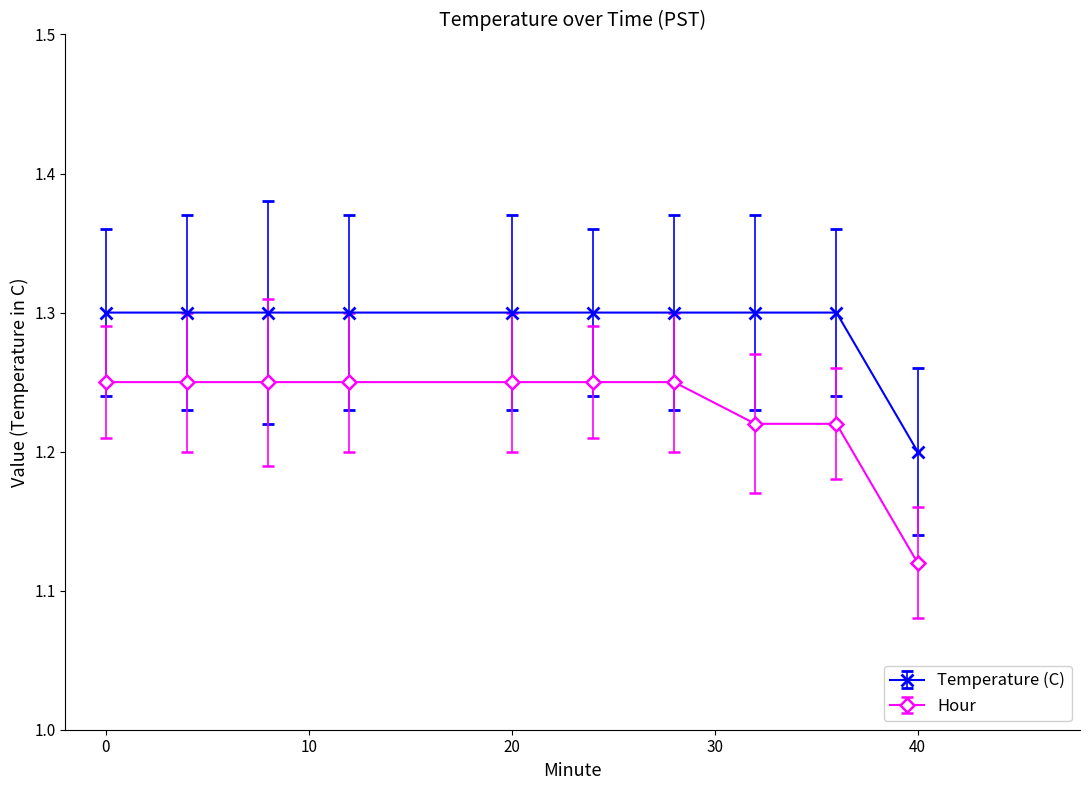

What is the sum of all Temperature (C) values?

12.9